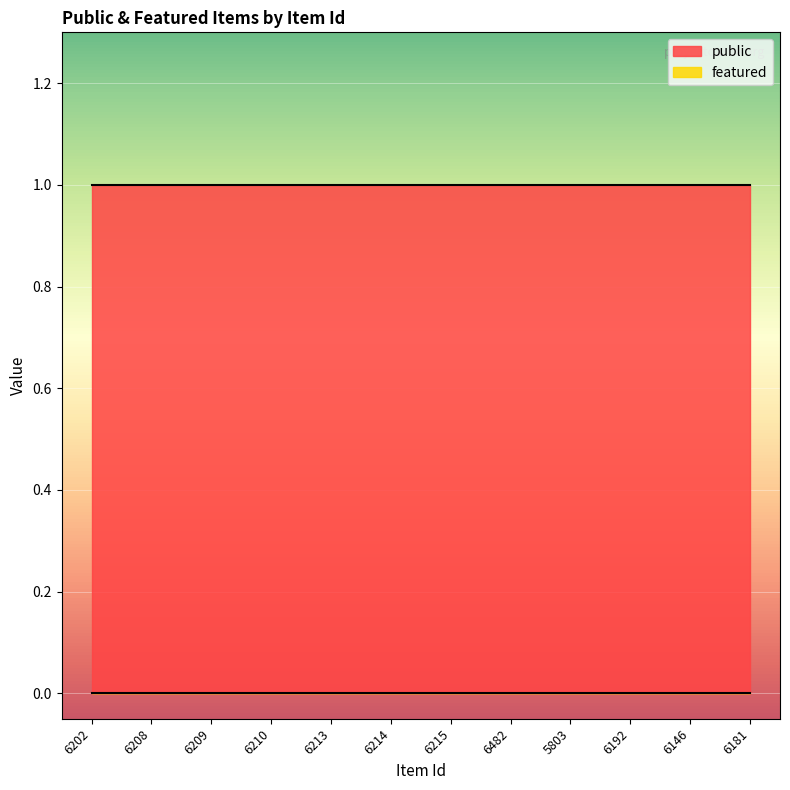

What is the spread (max minus min) of values at 6209?

1